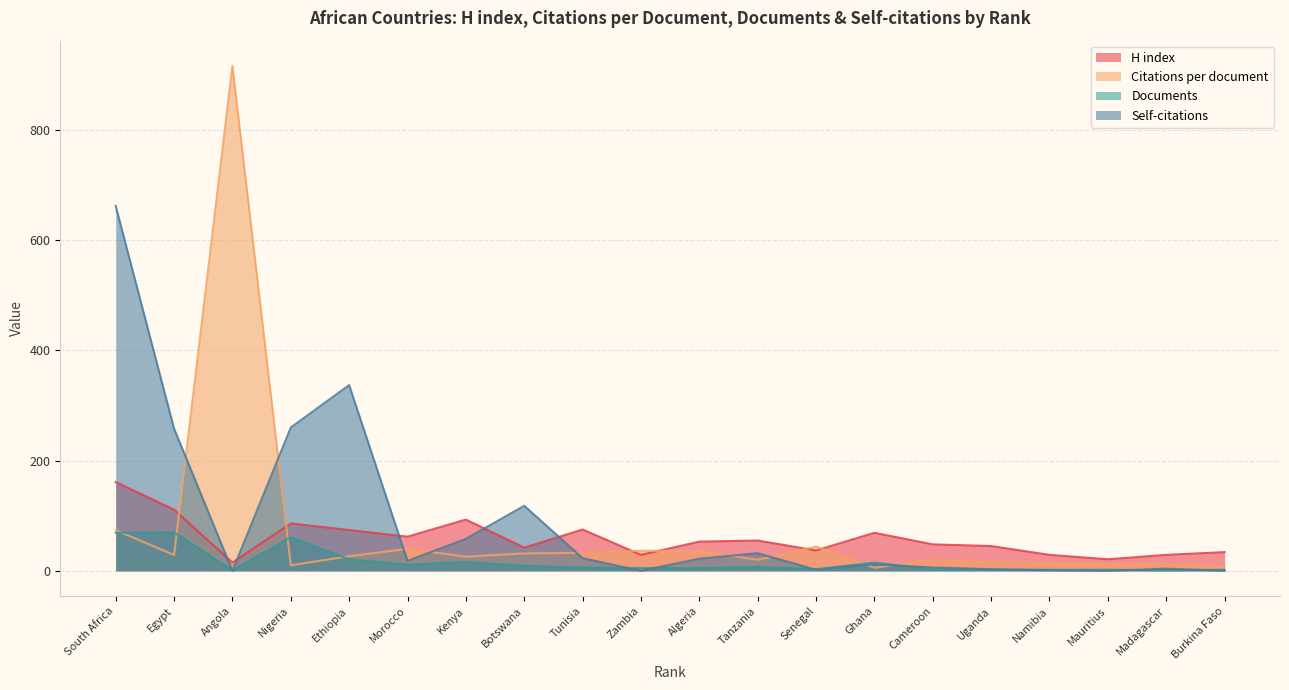

Is it true that H index equals 33.7 at Mauritius?

False